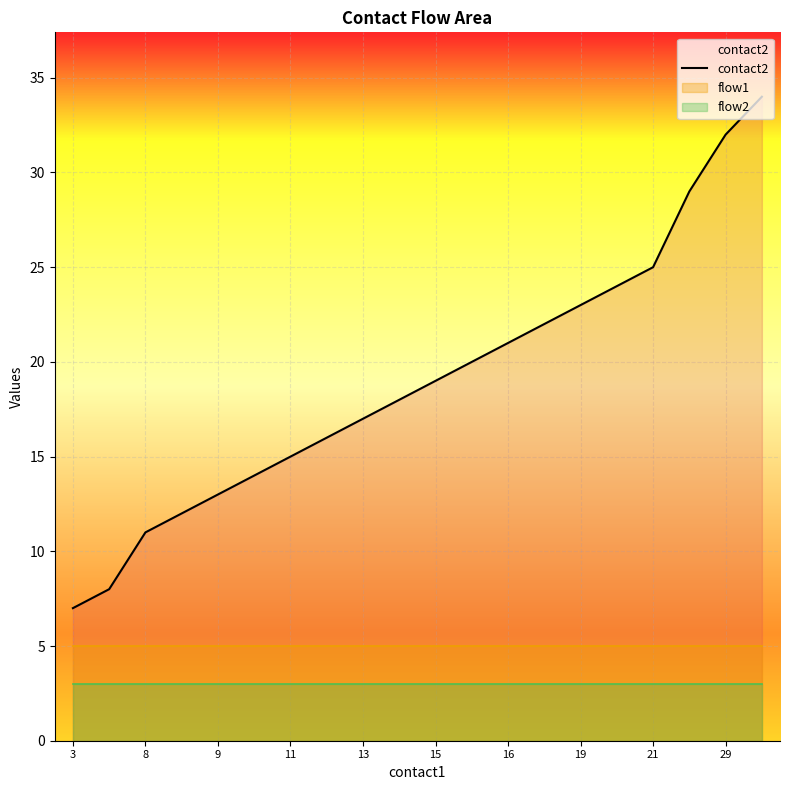

Reading left to right, extract all data points from this chart.

7	8	11	12	13	14	15	16	17	18	19	20	21	22	23	24	25	29	32	34